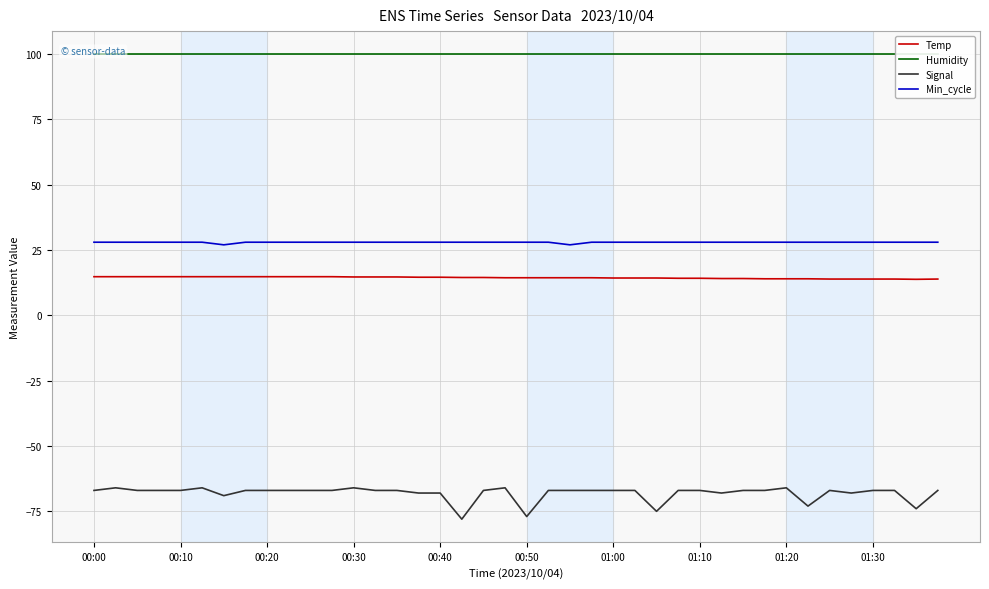

What position from the left is 30?

31